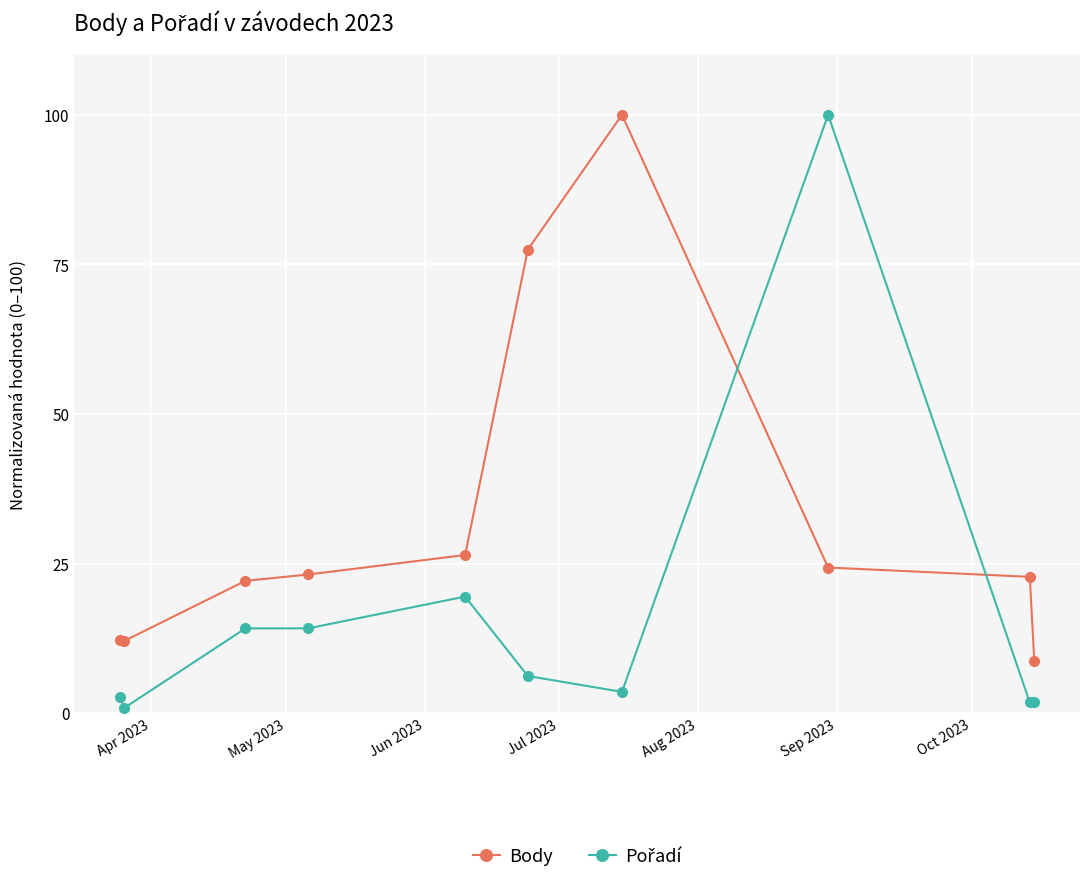

Which series has the largest total across all categories?

Body